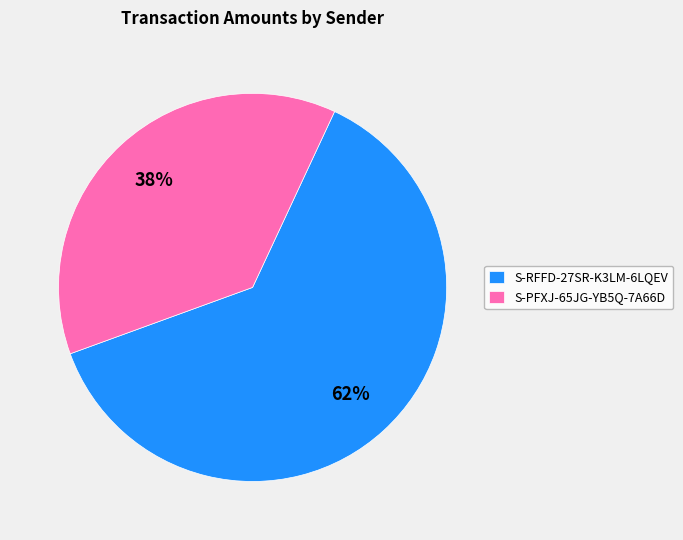

Does any single category account for the majority?

Yes